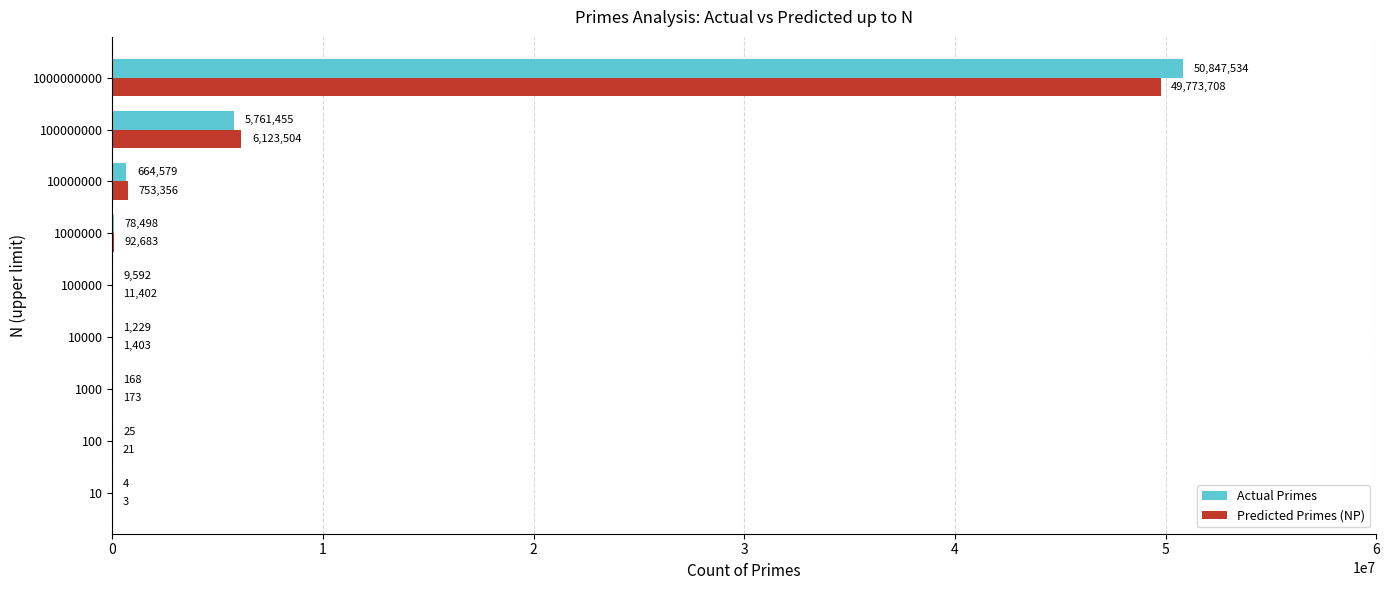

What is the total value across all series at 1000000000?

100621242